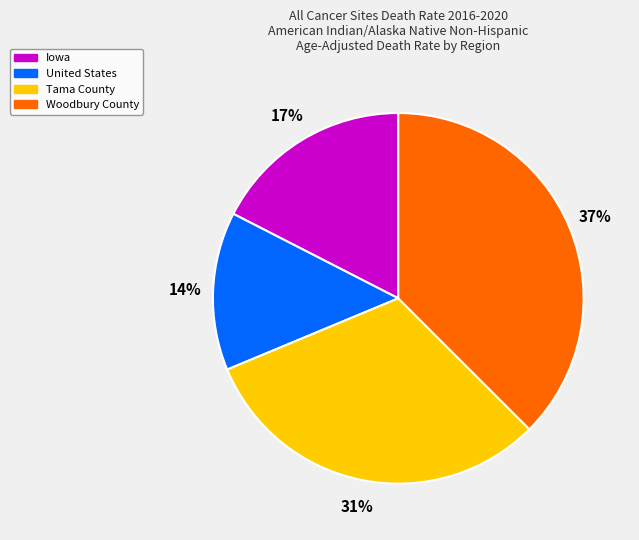

Rank the categories by value from highest to lowest.

Woodbury County, Tama County, Iowa, United States